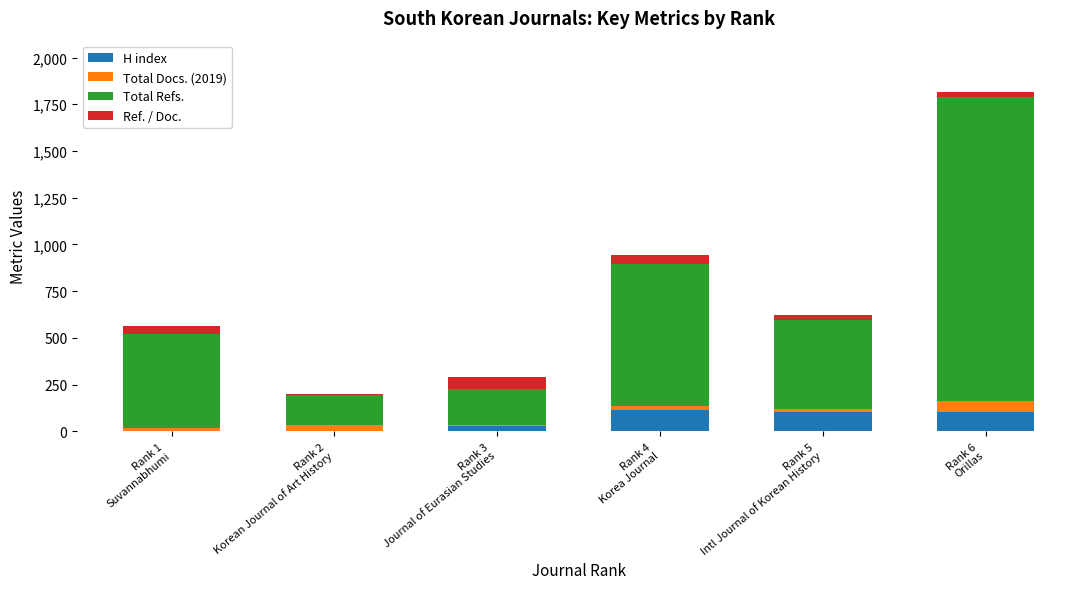

What is the maximum value for H index?

115.0